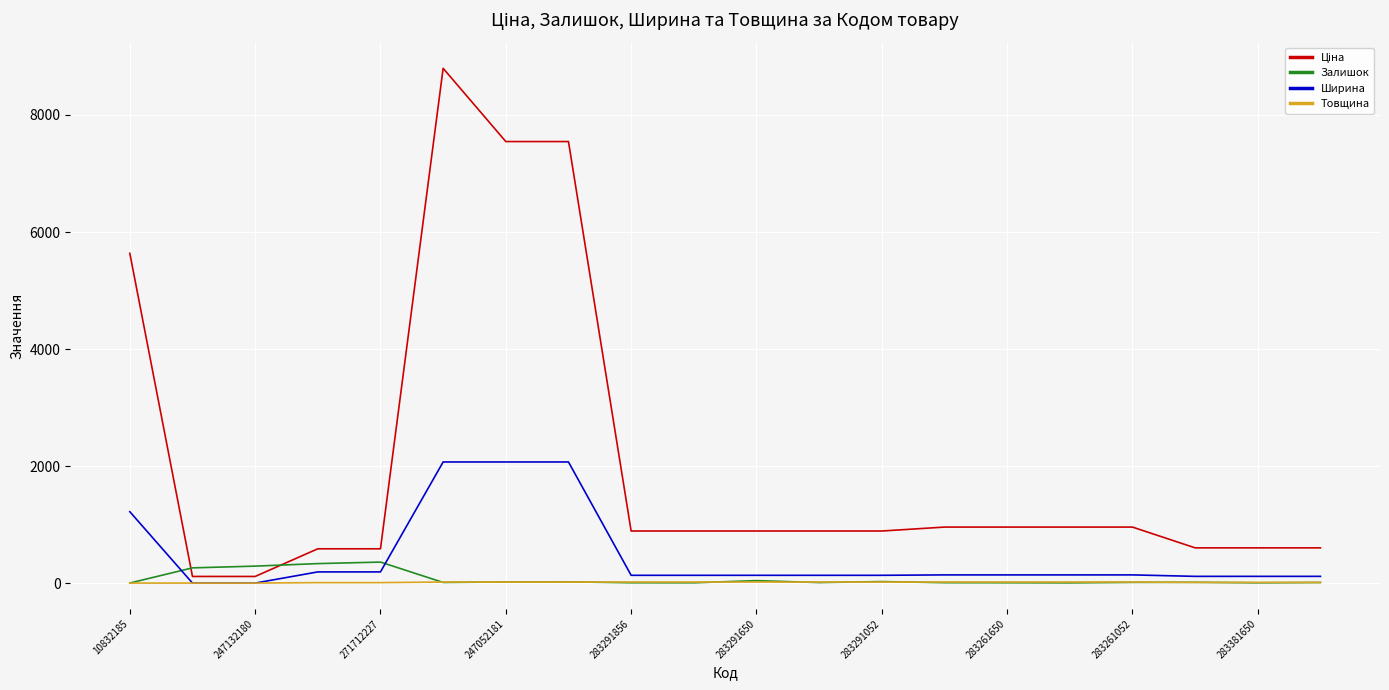

What is the highest value of the Ширина series?

2070.0